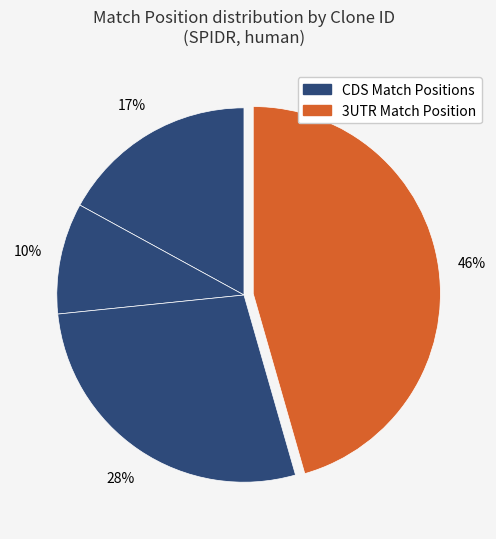

How many slices are in this pie chart?

4